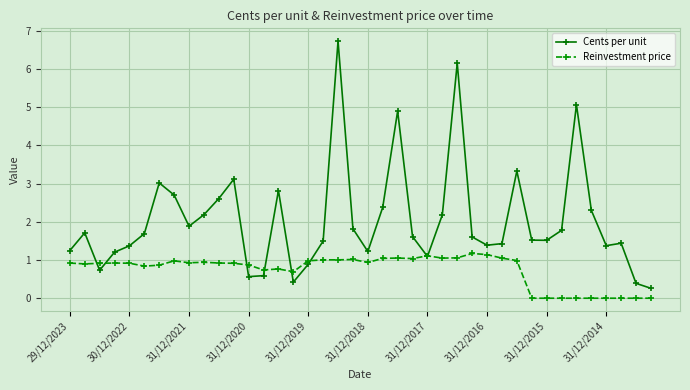

True or false: Cents per unit has more than 0 interior local peaks.

True